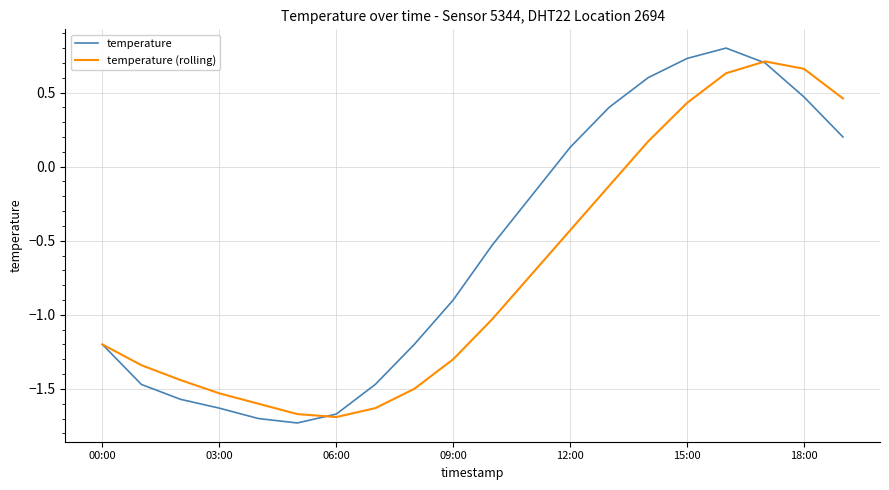

Which series has the largest range (max minus min)?

temperature